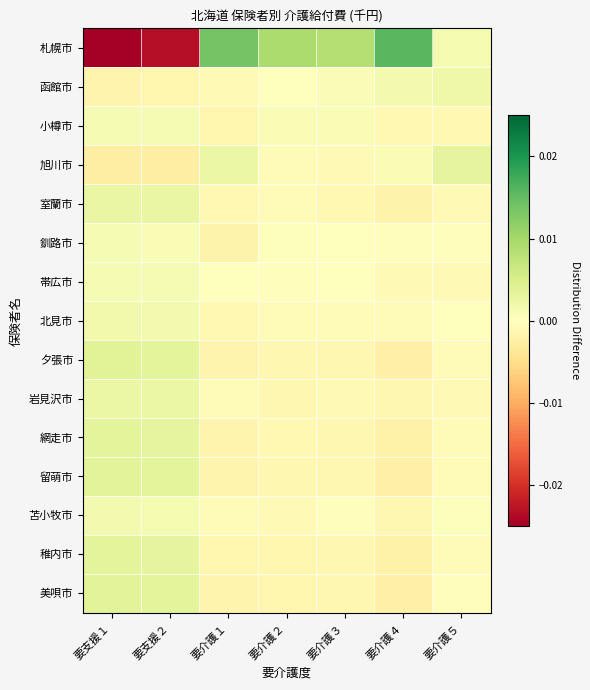

Count the number of data series in this chart.

15